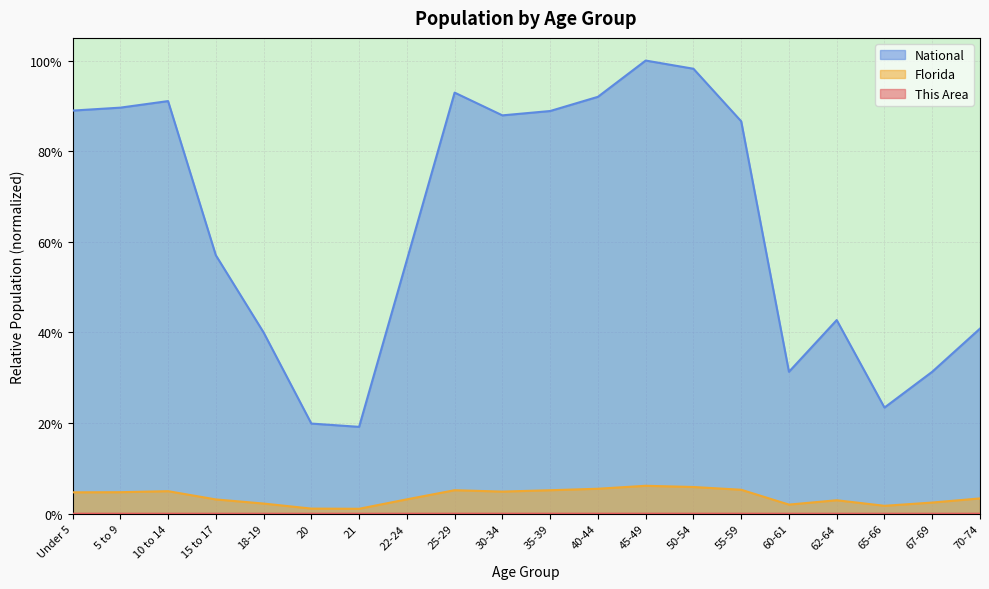

At which category does the chart reach its minimum across all series?

21